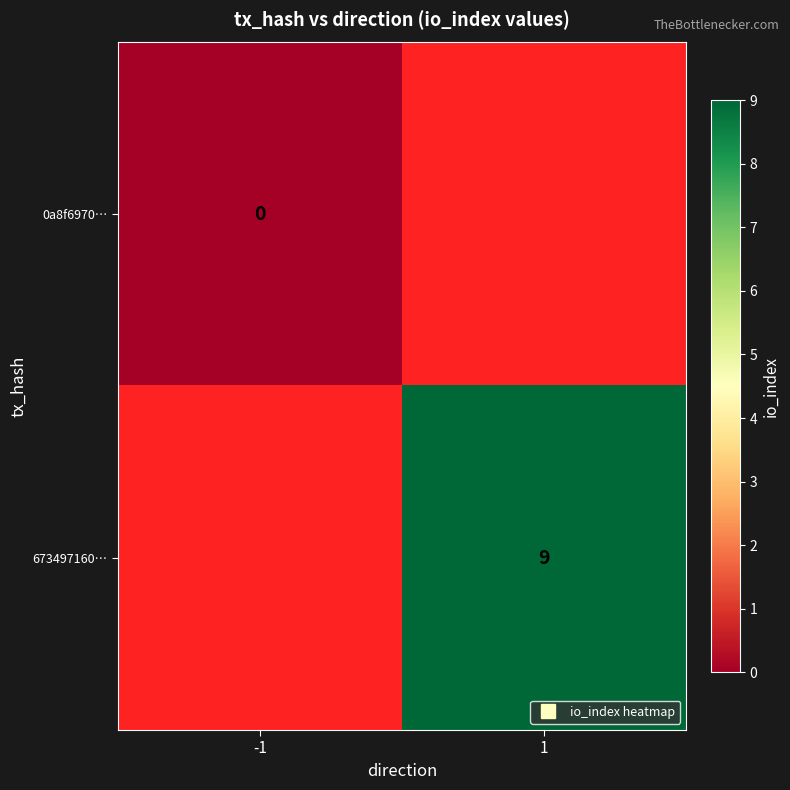

At 1, list the series in order from smallest to largest.

0a8f6970…, 673497160…